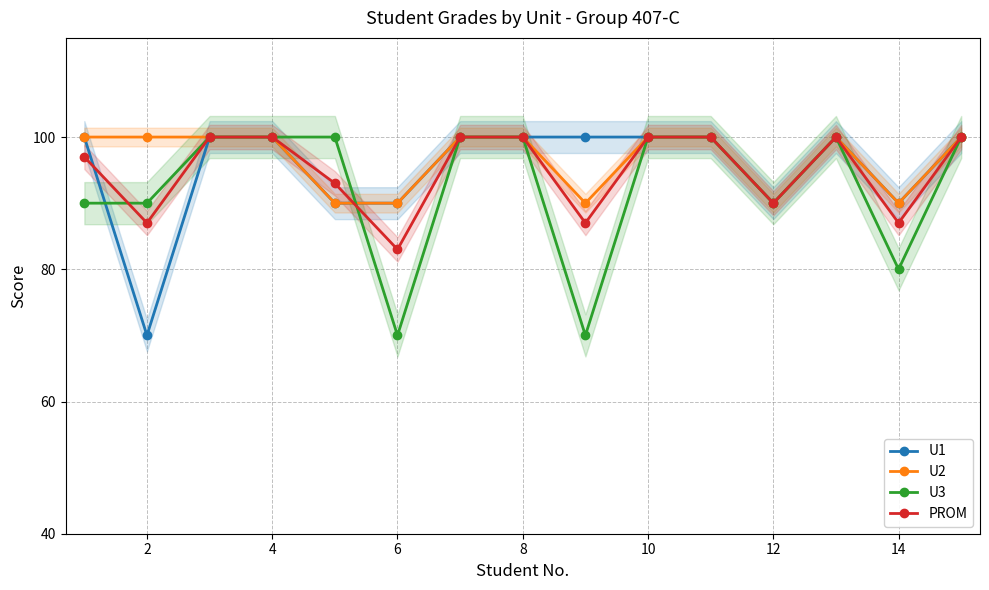

Which series has the largest total across all categories?

U2